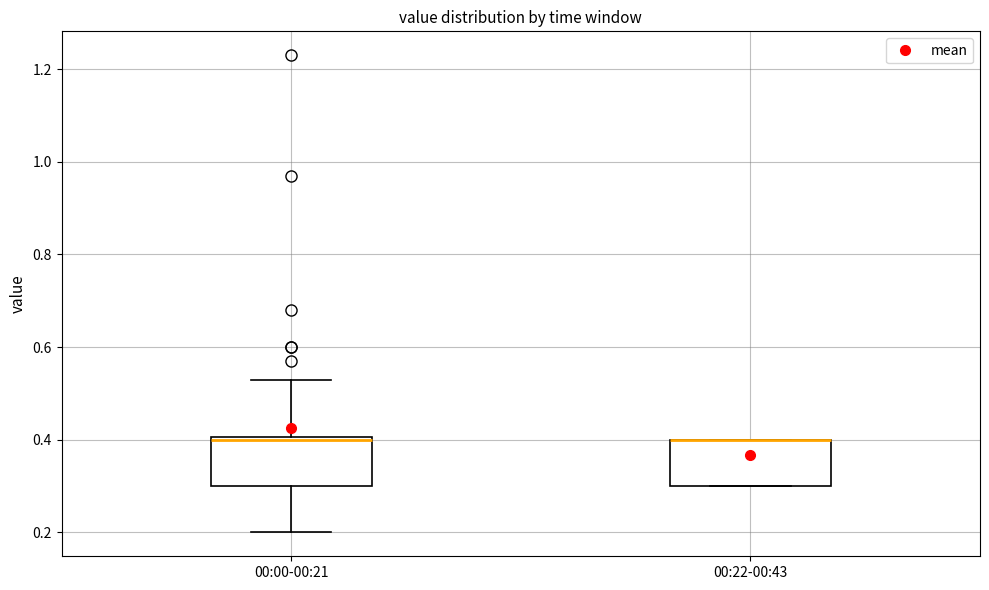

Reading left to right, read every box against the y-axis: the position of its median line, the range the box covers, and the ends of its whiskers. The values are not printed on the chart, so give them approximately, as read against the axis.

00:00-00:21: median 0.40, box 0.30 to 0.40, whiskers 0.20 to 0.54
00:22-00:43: median 0.40 (drawn on the box's upper edge), box 0.30 to 0.40, whiskers 0.30 to 0.40